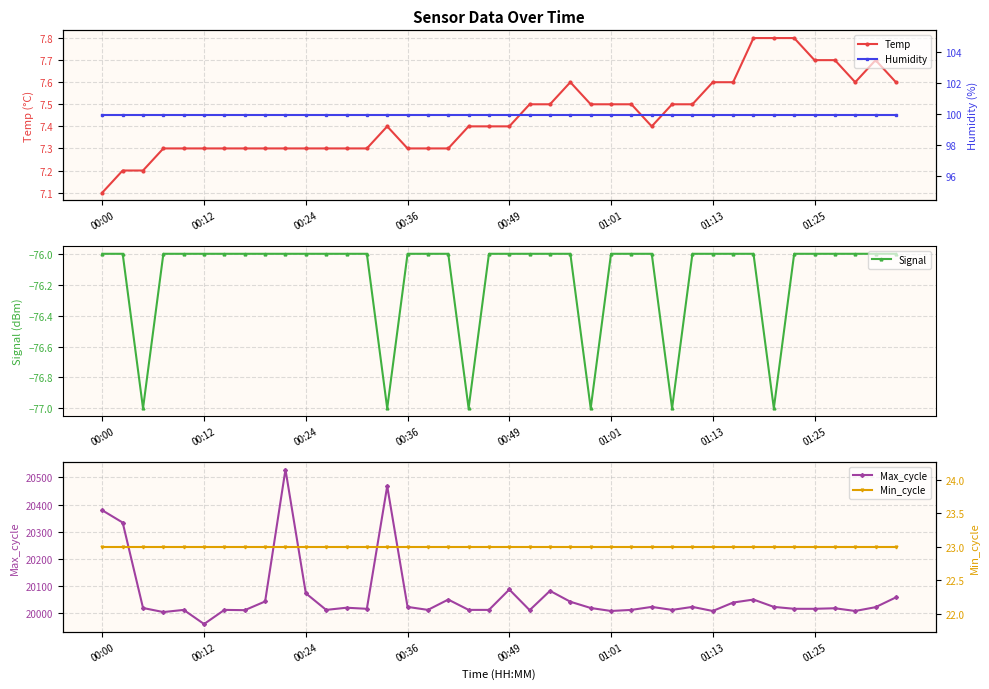

Count the number of categories in the chart.

40